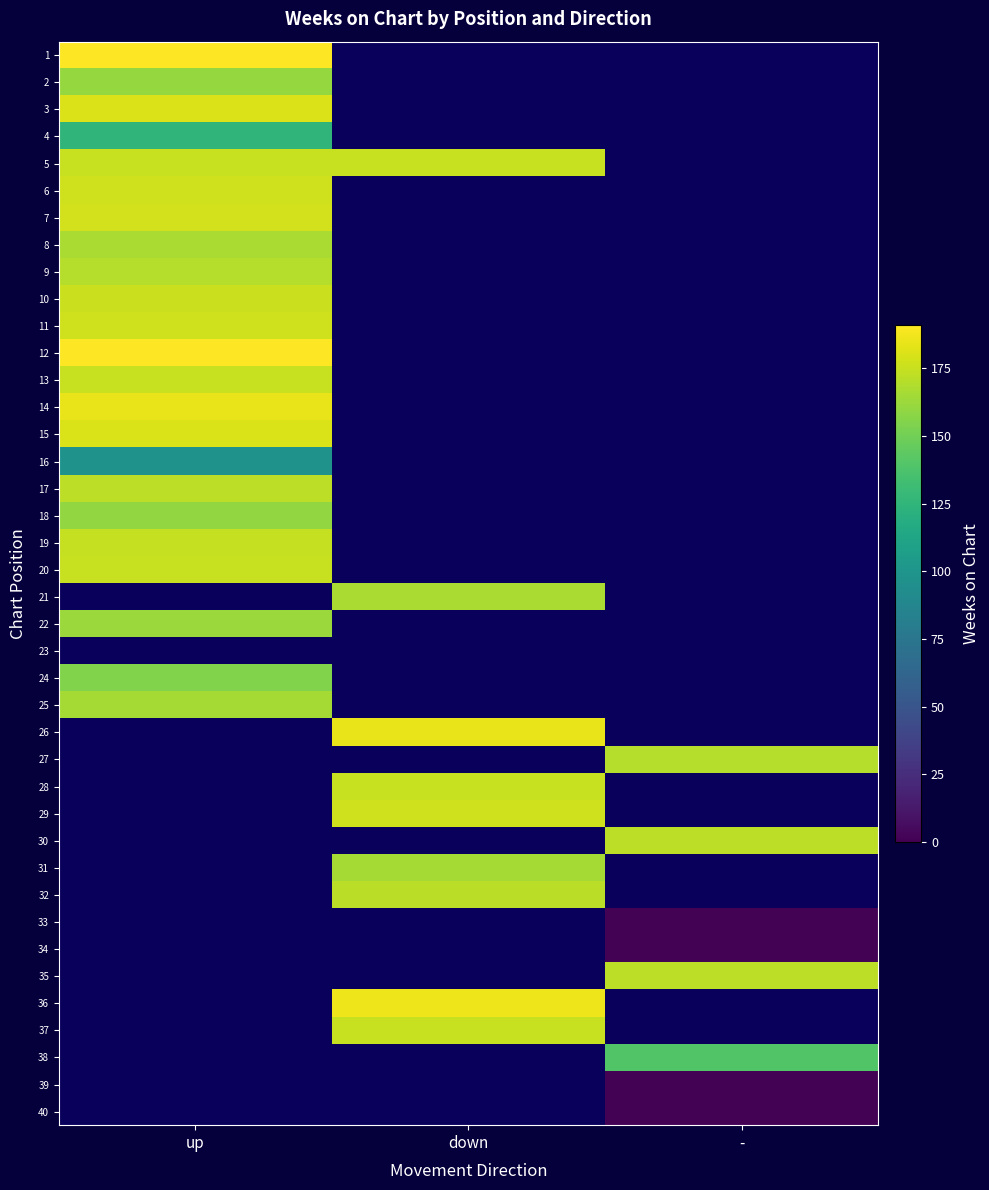

Which series has the largest range (max minus min)?

1